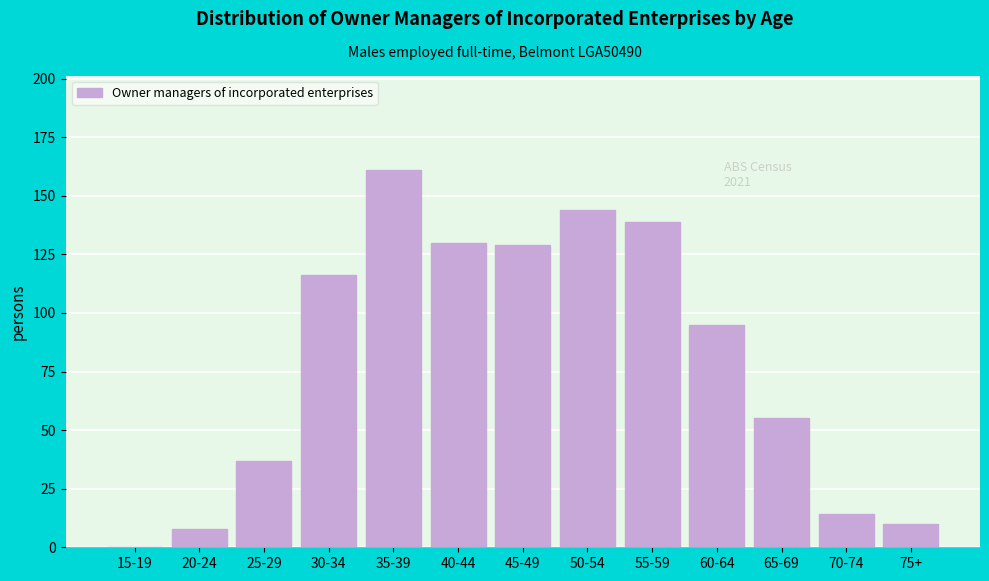

Reading left to right, list all the values displayed in this chart.

15-19=0	20-24=8	25-29=37	30-34=116	35-39=161	40-44=130	45-49=129	50-54=144	55-59=139	60-64=95	65-69=55	70-74=14	75+=10